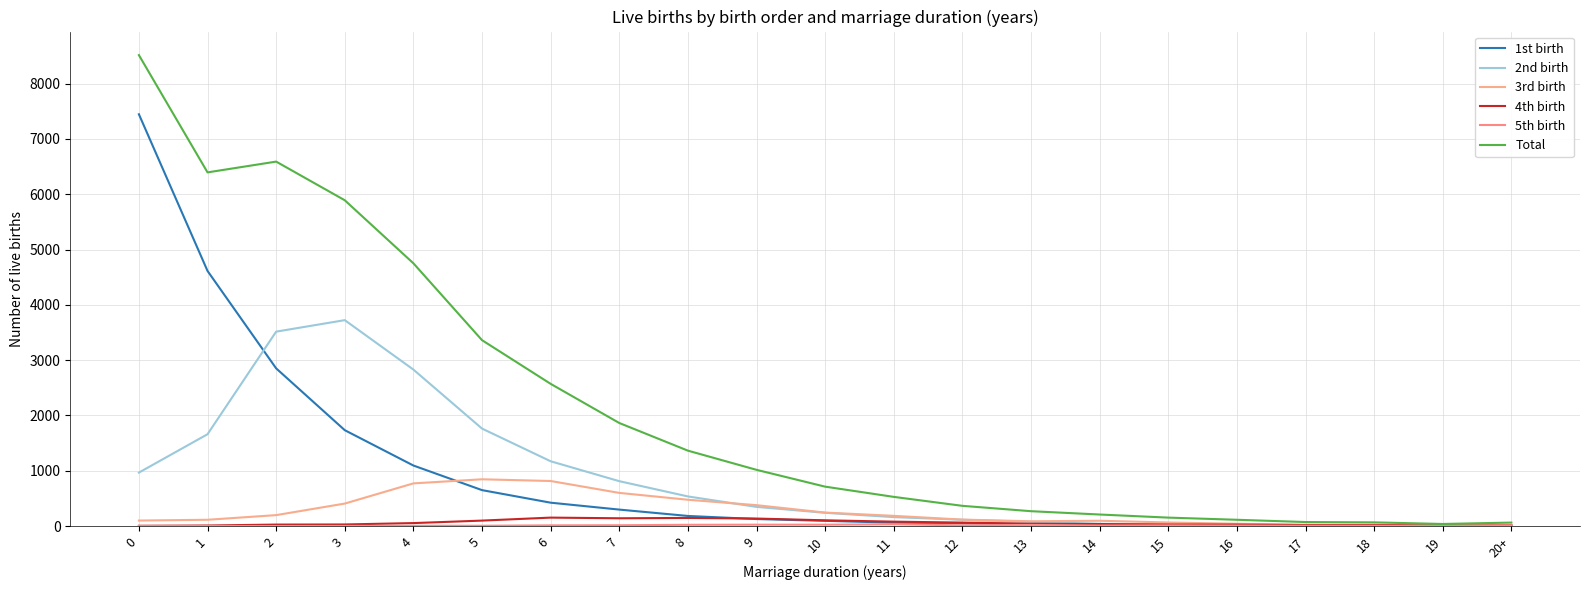

How many values in the 2nd birth series are below 239?

10